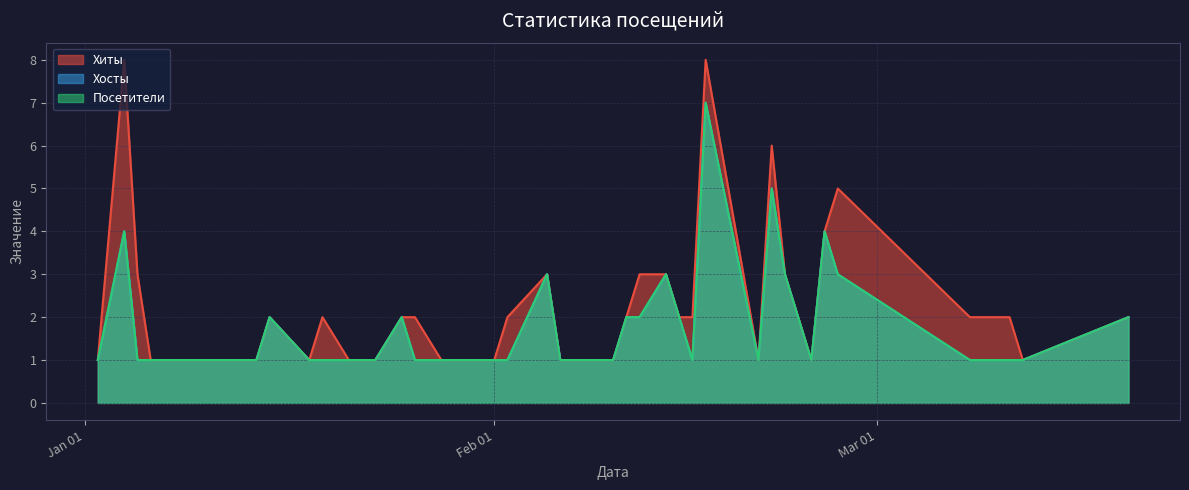

Reading left to right, what are all the values shown in this chart?

Хиты: 1	8	3	1	1	1	1	1	2	1	2	1	1	1	2	2	1	1	1	2	3	1	1	1	2	3	3	2	2	8	1	6	3	1	4	5	2	2	1	2
Хосты: 1	4	1	1	1	1	1	1	2	1	1	1	1	1	2	1	1	1	1	1	3	1	1	1	2	2	3	2	1	7	1	5	3	1	4	3	1	1	1	2
Посетители: 1	4	1	1	1	1	1	1	2	1	1	1	1	1	2	1	1	1	1	1	3	1	1	1	2	2	3	2	1	7	1	5	3	1	4	3	1	1	1	2